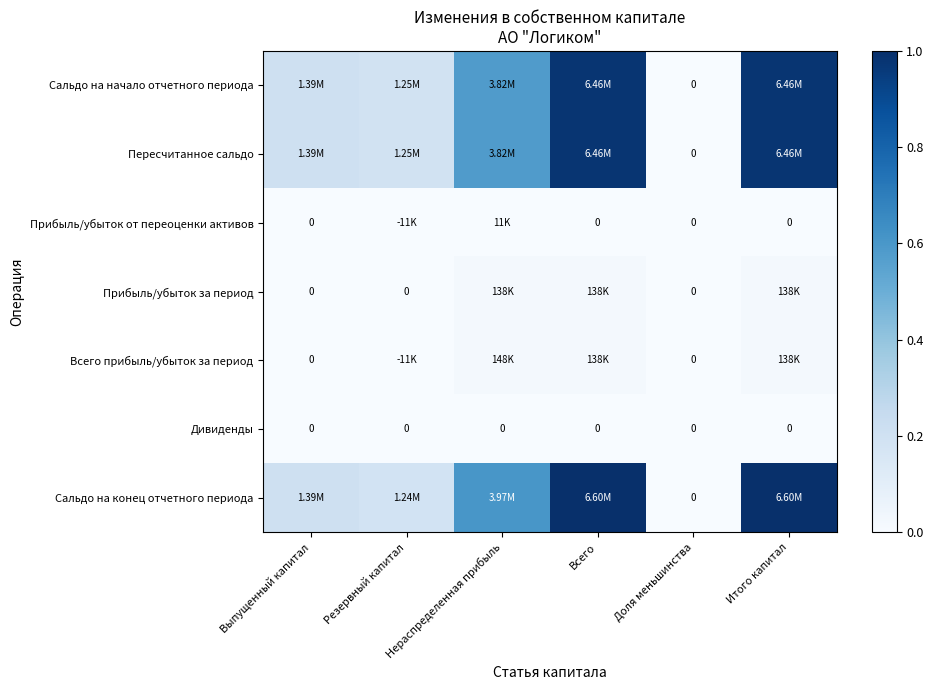

Which series has the largest total across all categories?

Сальдо на конец отчетного периода